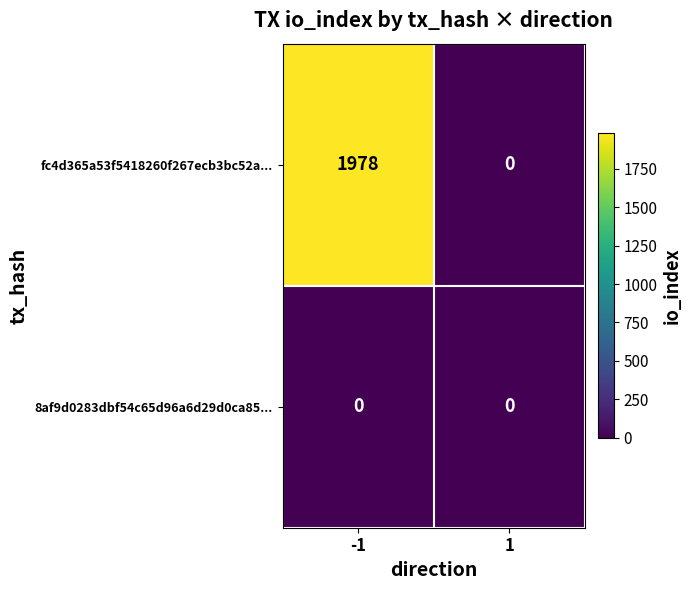

Between -1 and 1, which series saw the biggest shift?

fc4d365a53f5418260f267ecb3bc52a...